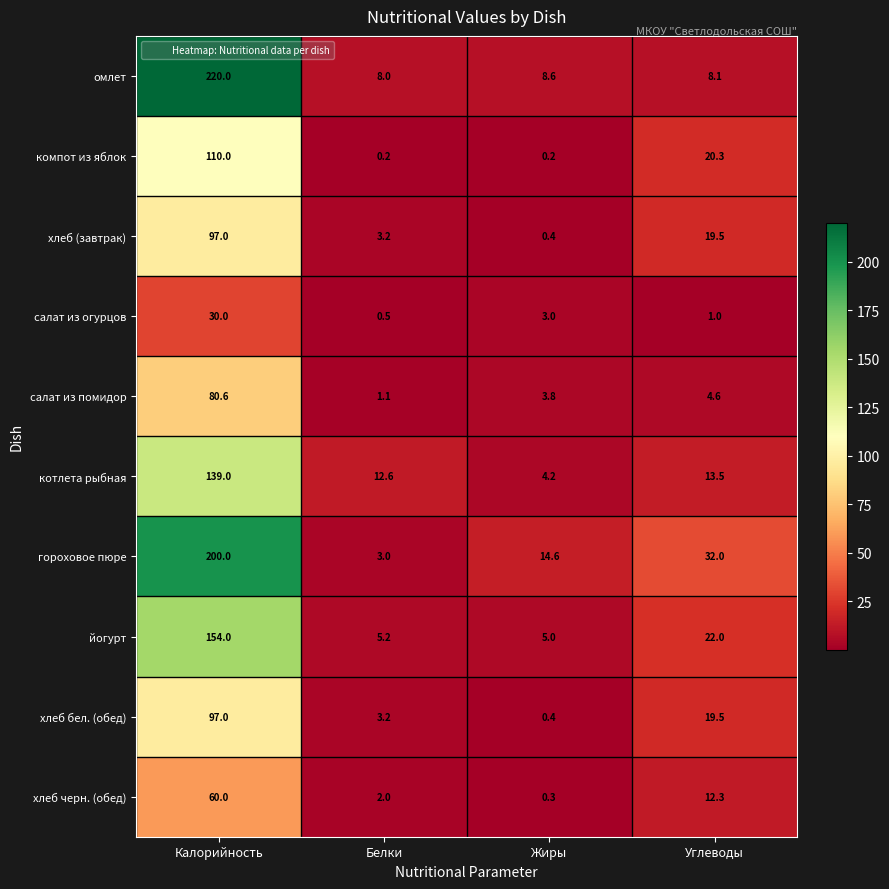

What is the spread (max minus min) of values at Углеводы?

31.0